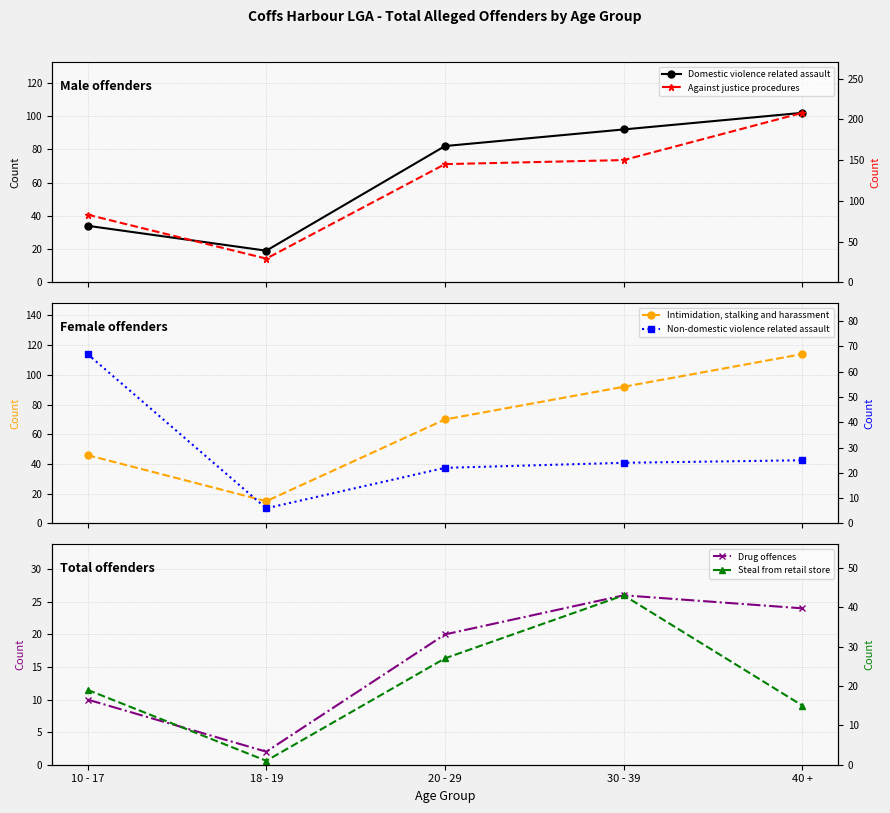

In Non-domestic violence related assault, how many points are lower than both neighbors (excluding endpoints)?

1